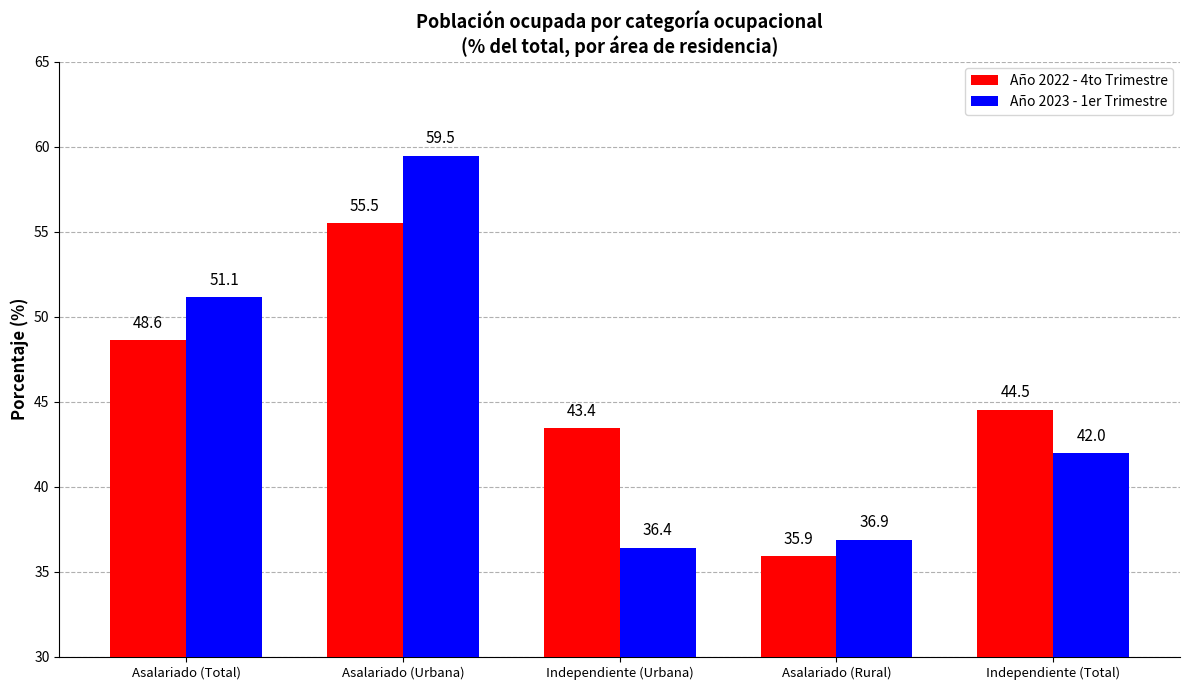

Which category has the highest value in the Año 2023 - 1er Trimestre series?

Asalariado (Urbana)